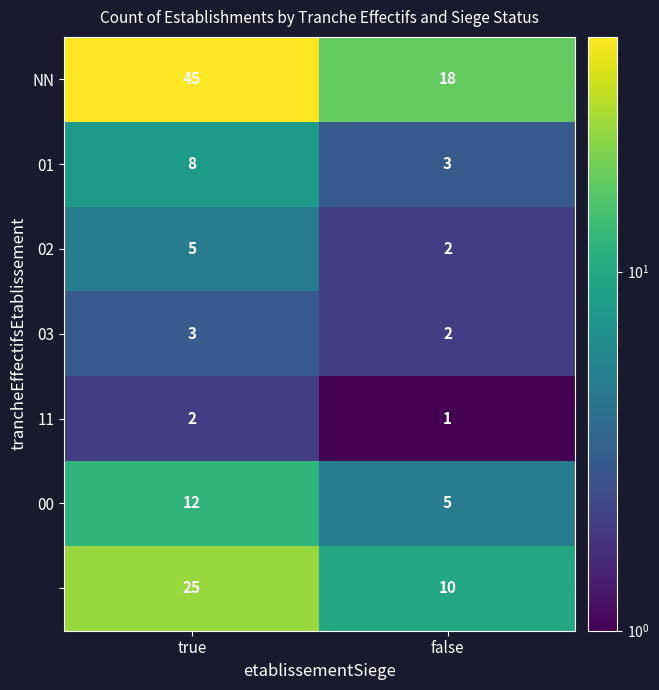

Count the number of categories in the chart.

2